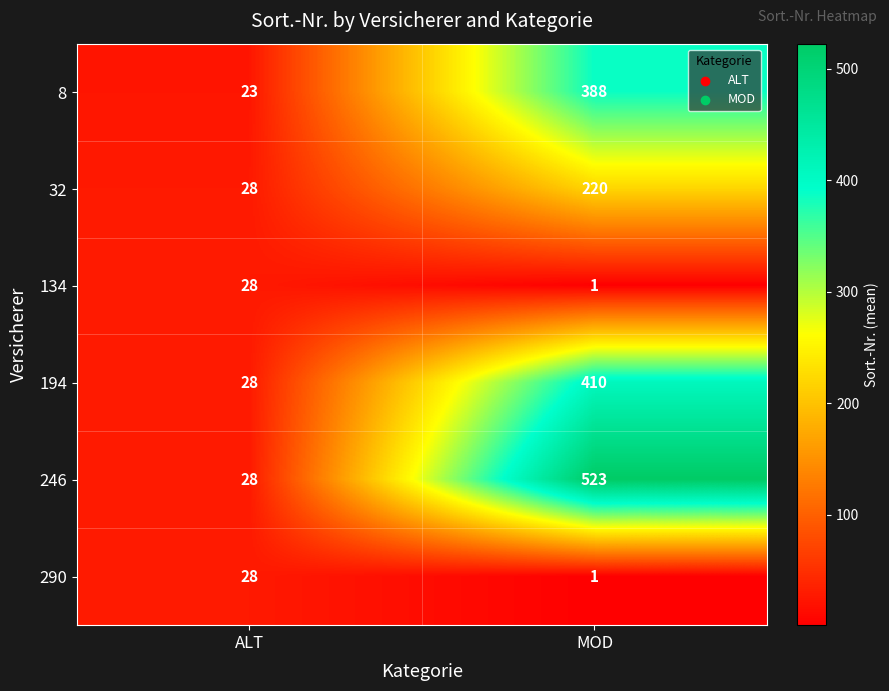

Reading right to left, list all the values displayed in this chart.

8: MOD=388	ALT=23
32: MOD=220	ALT=28
134: MOD=1	ALT=28
194: MOD=410	ALT=28
246: MOD=523	ALT=28
290: MOD=1	ALT=28